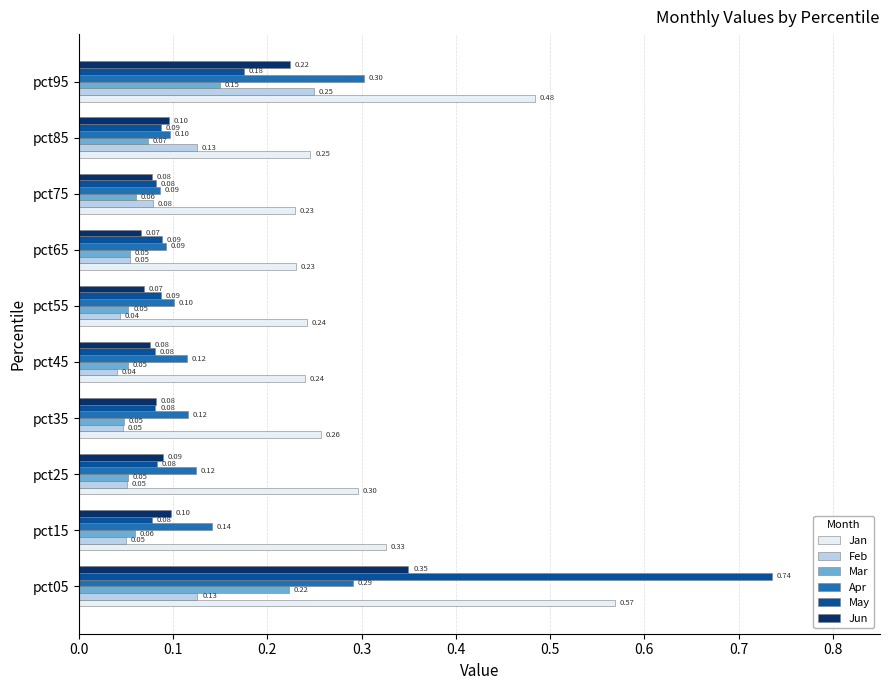

Rank the series by their maximum value, from lowest to highest.

Mar, Feb, Apr, Jun, Jan, May